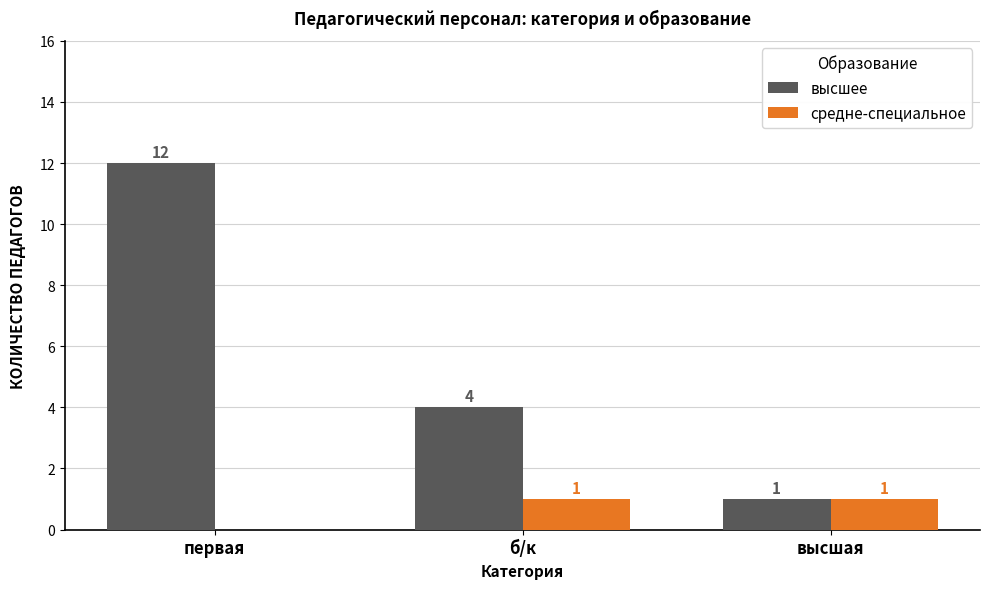

At which label is средне-специальное closest to 0?

первая